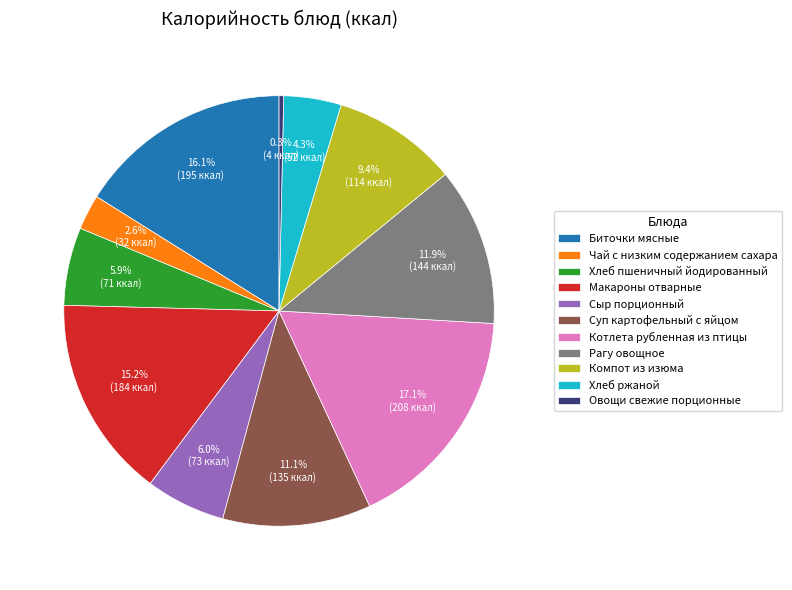

Is there any slice that represents more than half of the pie?

No